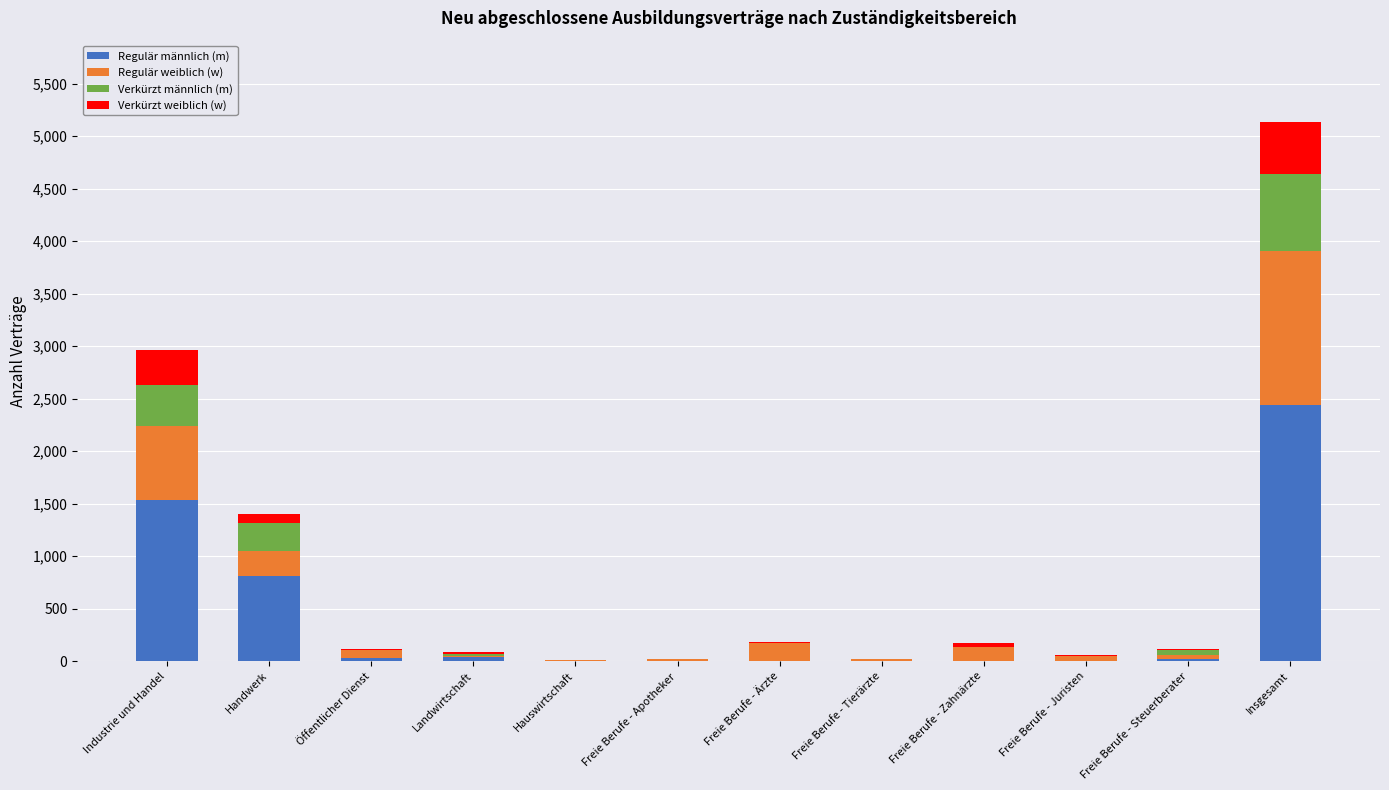

At which category is the sum across all series the highest?

Insgesamt